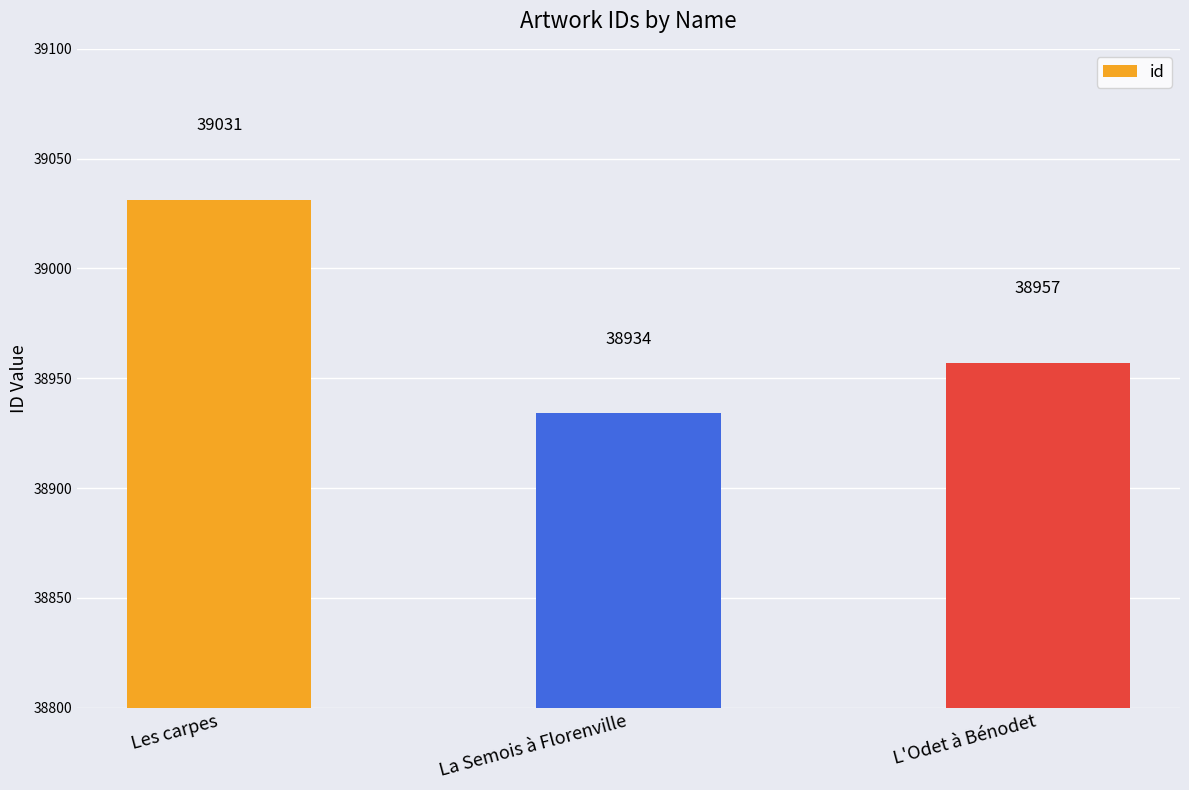

Where is the data nearest to the value 38982?

L'Odet à Bénodet